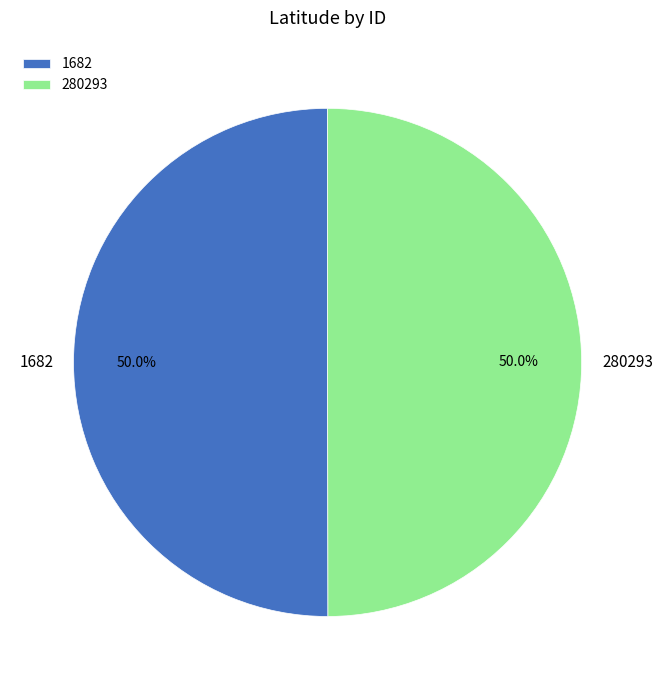

True or false: 1682 accounts for 42% of the total.

False